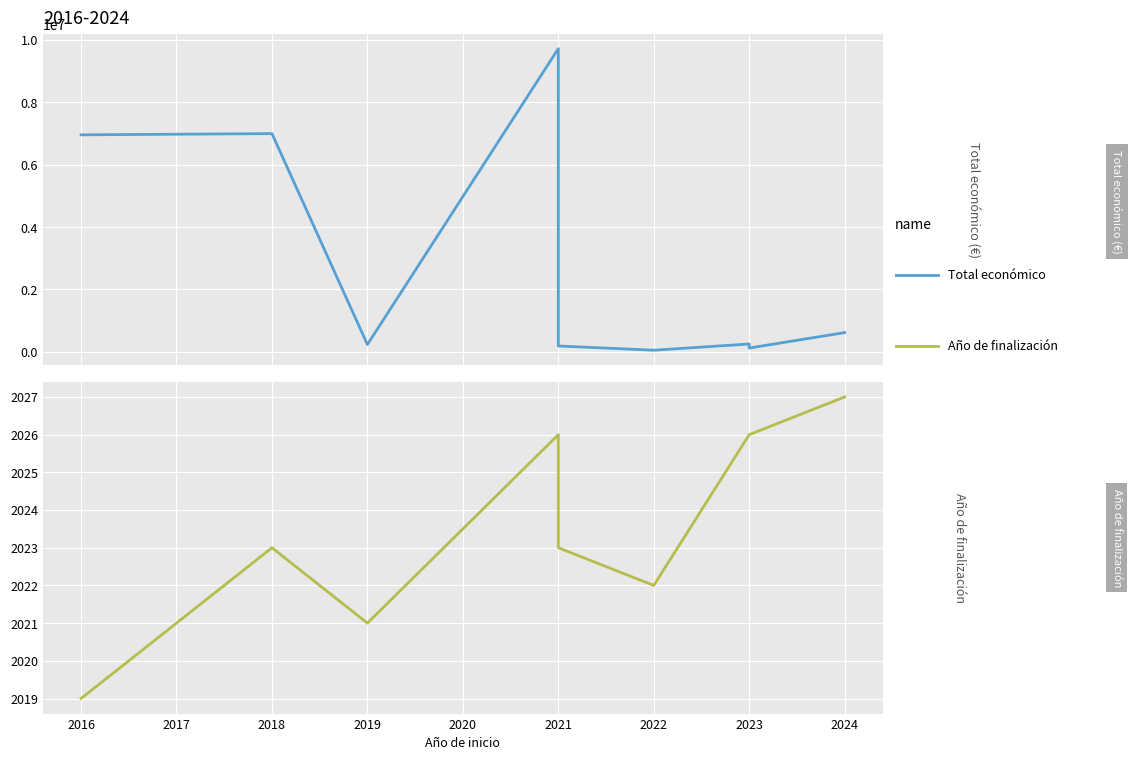

Rank the series at 2023 from highest to lowest value.

Total económico, Año de finalización